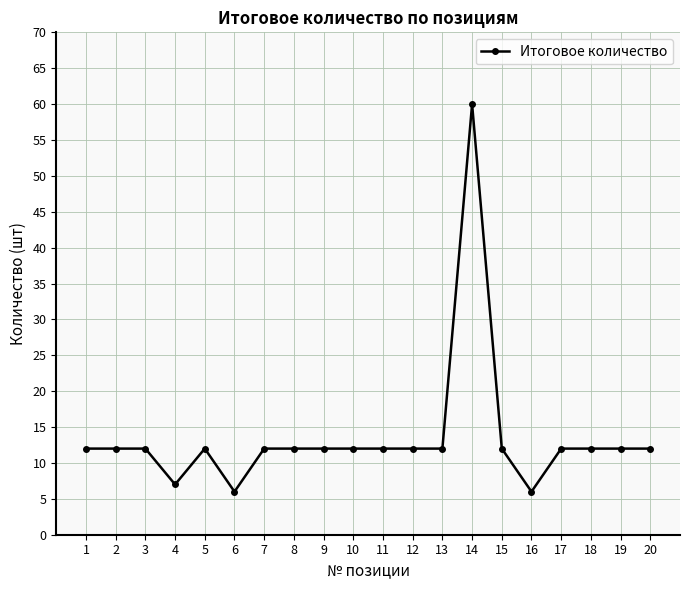

What is the value of the 11th point from the left?

12